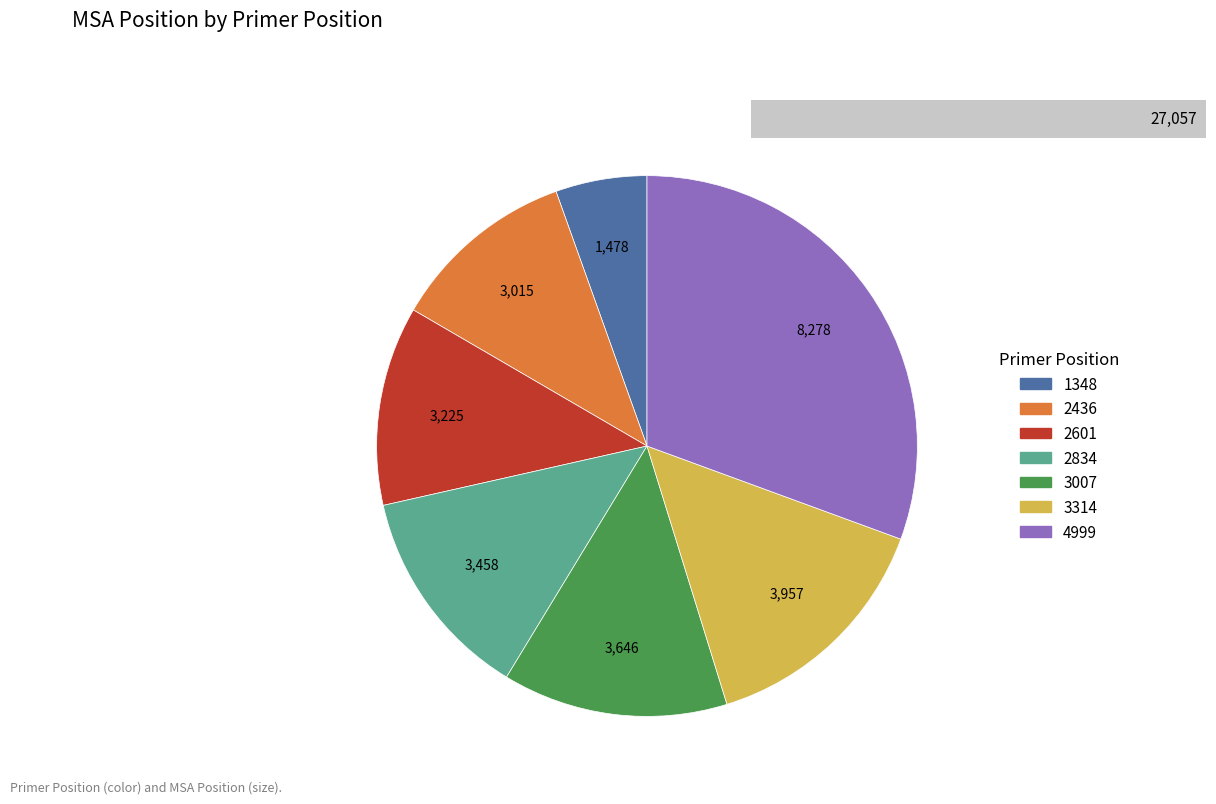

Rank the categories by value from lowest to highest.

1348, 2436, 2601, 2834, 3007, 3314, 4999